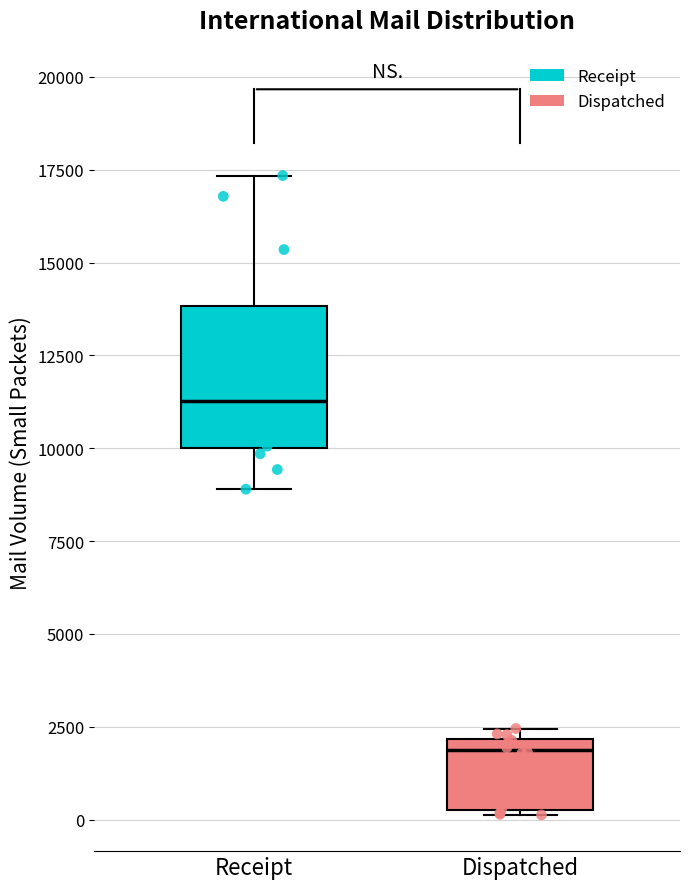

Where is the lower edge of the box for Dispatched on the y-axis? The values are not printed on the chart, so give them approximately, as read against the axis.

500